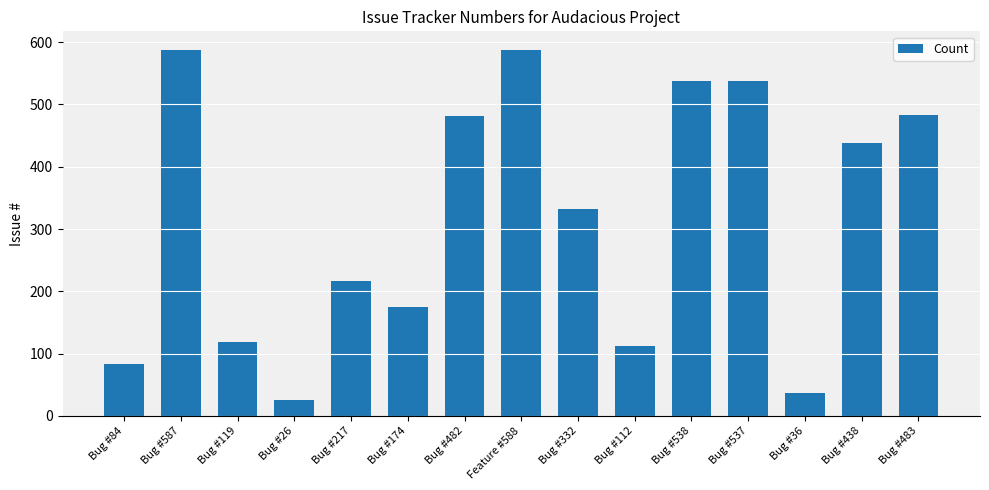

What is the minimum value shown in the chart?

26